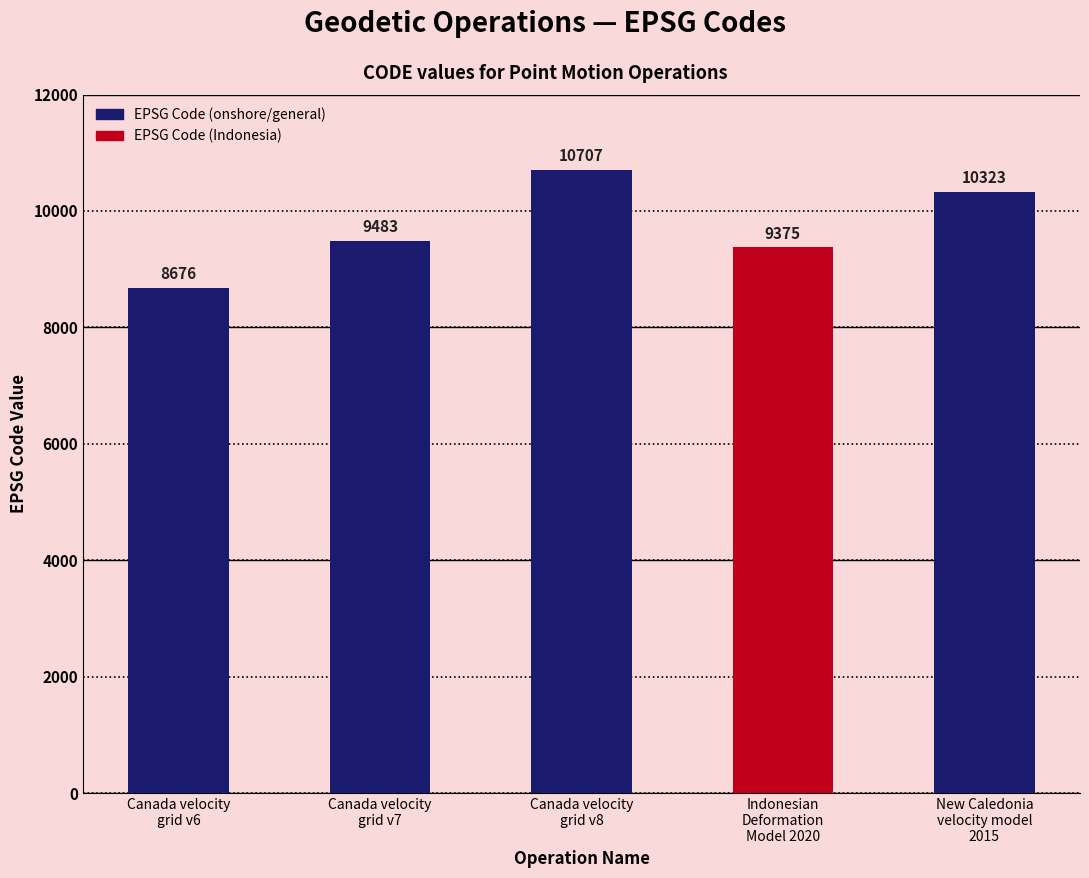

Rank the categories by value from highest to lowest.

Canada velocity
grid v8, New Caledonia
velocity model
2015, Canada velocity
grid v7, Indonesian
Deformation
Model 2020, Canada velocity
grid v6